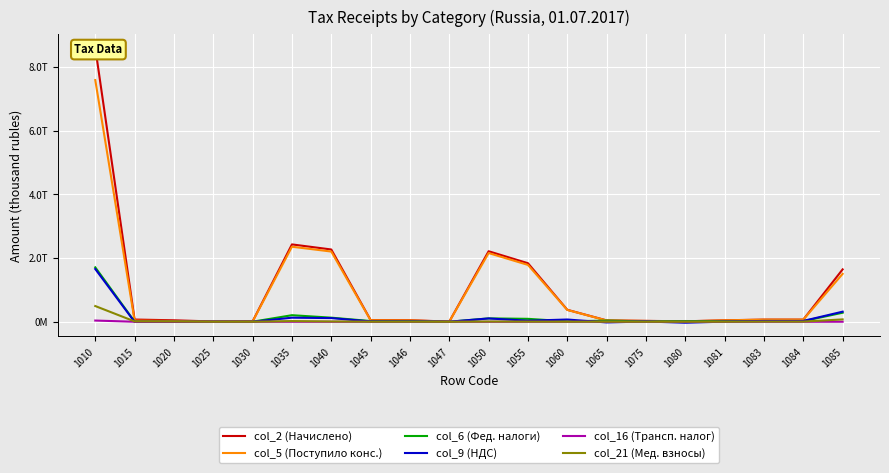

Rank the series at 1045 from highest to lowest value.

col_2 (Начислено), col_5 (Поступило конс.), col_6 (Фед. налоги), col_9 (НДС), col_21 (Мед. взносы), col_16 (Трансп. налог)